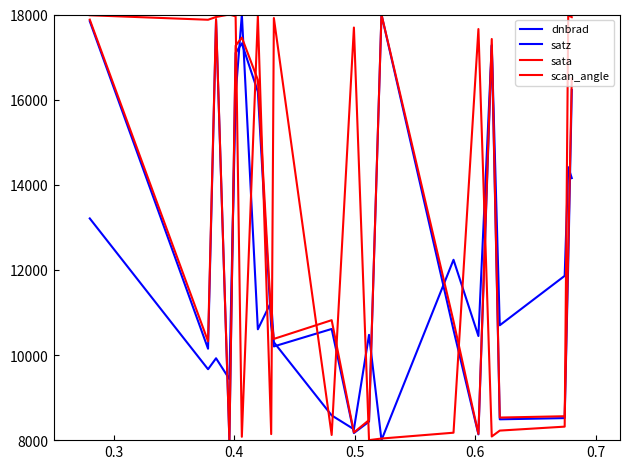

Between which two adjacent categories do sata and satz first intersect?

0.6 and 0.7